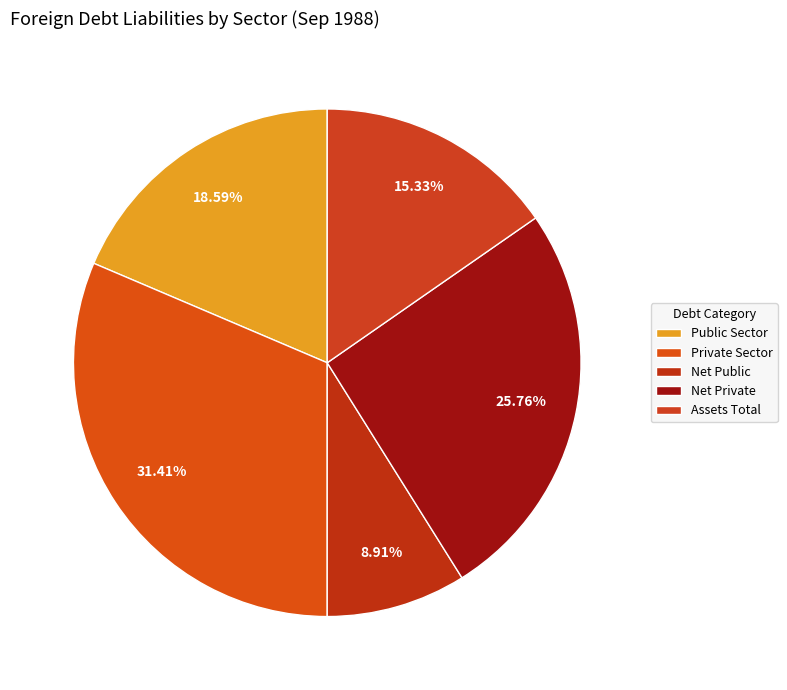

To the nearest percent, what is the difference between the largest and smallest slice percentages?

22%